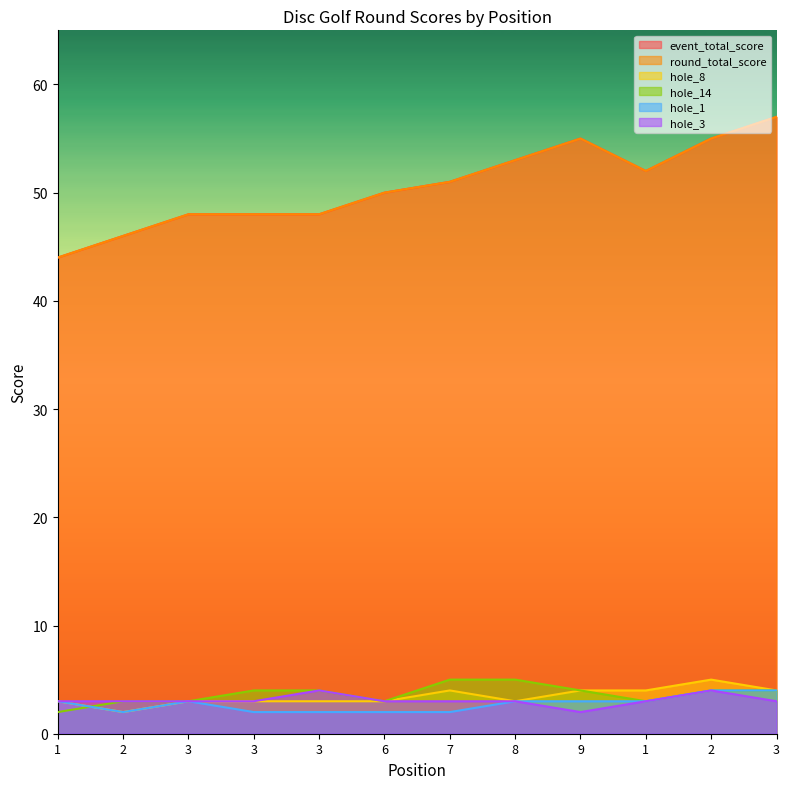

The event_total_score series shows 53 at 8. True or false?

True